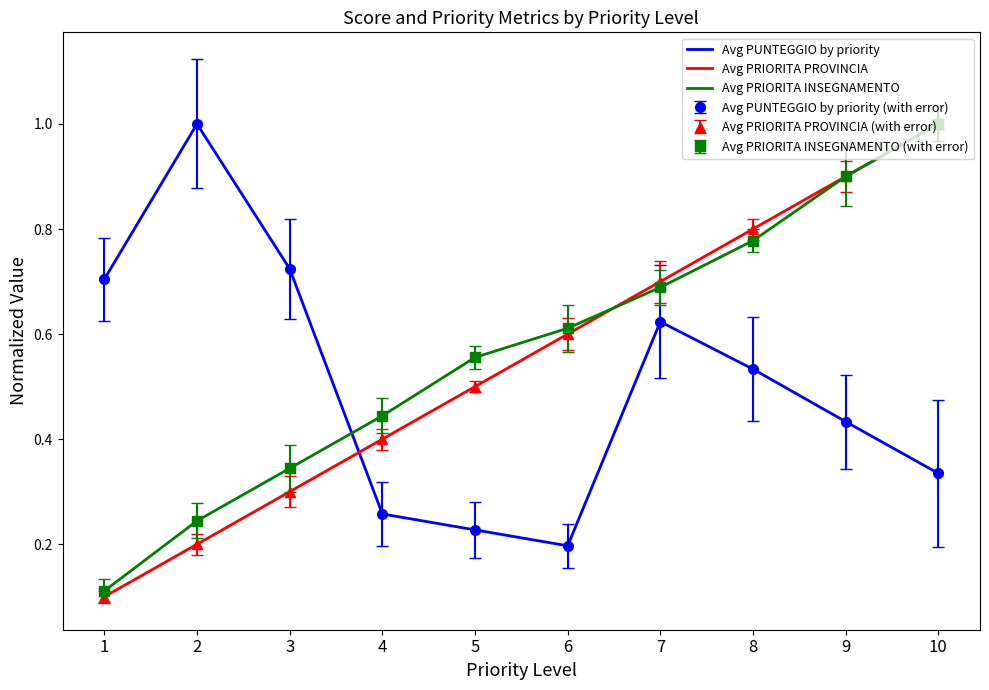

How many Avg PUNTEGGIO by priority values are between 0 and 1?

10